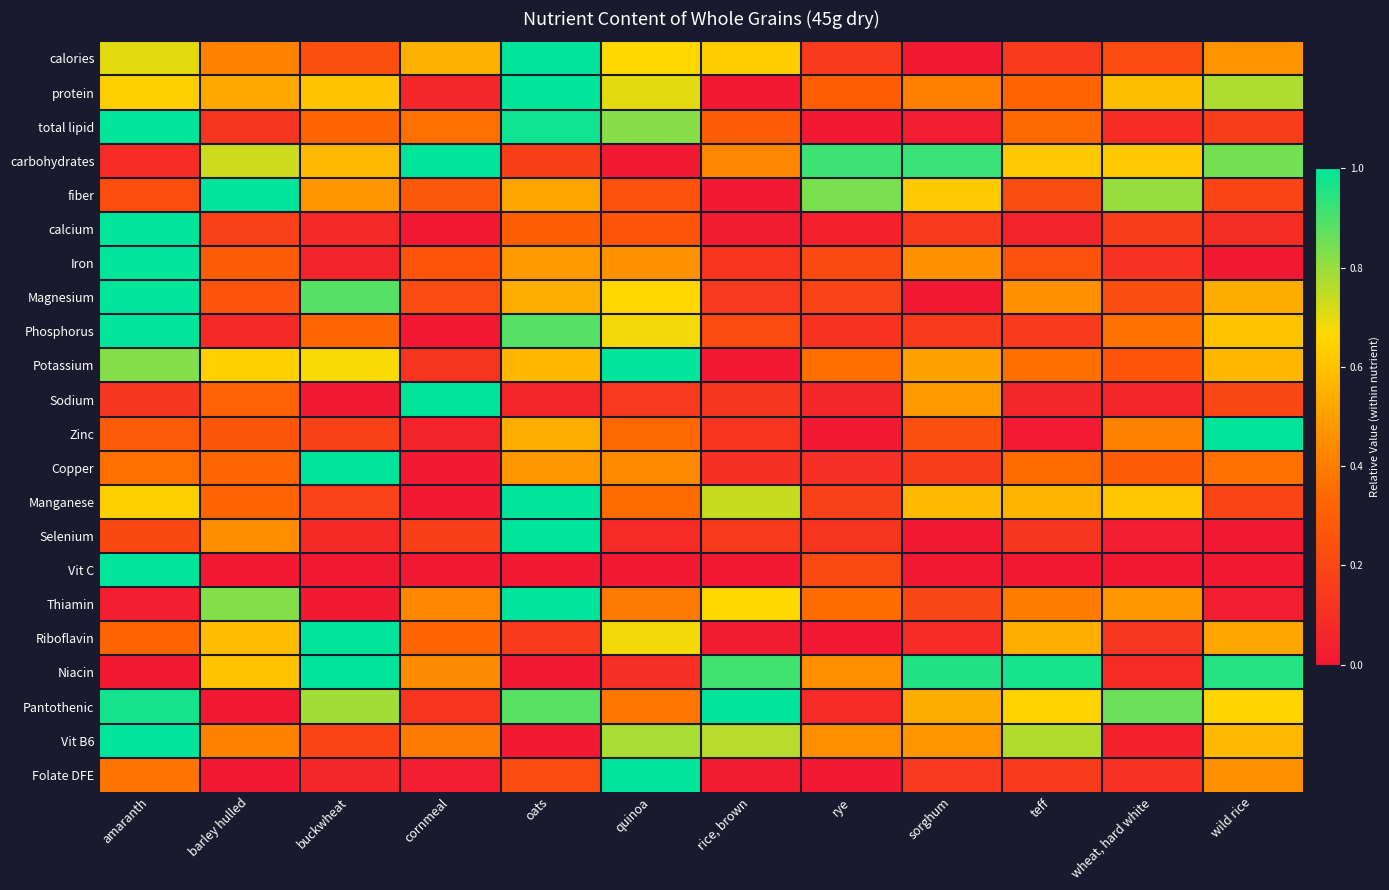

Reading left to right, what are all the values shown in this chart?

calories: amaranth=0.7	barley hulled=0.4	buckwheat=0.2	cornmeal=0.6	oats=1.0	quinoa=0.7	rice, brown=0.6	rye=0.2	sorghum=0.0	teff=0.2	wheat, hard white=0.2	wild rice=0.5
protein: amaranth=0.6	barley hulled=0.5	buckwheat=0.6	cornmeal=0.1	oats=1.0	quinoa=0.7	rice, brown=0.0	rye=0.3	sorghum=0.4	teff=0.3	wheat, hard white=0.6	wild rice=0.8
total lipid: amaranth=1.0	barley hulled=0.1	buckwheat=0.3	cornmeal=0.4	oats=1.0	quinoa=0.8	rice, brown=0.3	rye=0.0	sorghum=0.0	teff=0.3	wheat, hard white=0.1	wild rice=0.2
carbohydrates: amaranth=0.1	barley hulled=0.7	buckwheat=0.6	cornmeal=1.0	oats=0.2	quinoa=0.0	rice, brown=0.4	rye=0.9	sorghum=0.9	teff=0.6	wheat, hard white=0.6	wild rice=0.8
fiber: amaranth=0.2	barley hulled=1.0	buckwheat=0.5	cornmeal=0.3	oats=0.5	quinoa=0.2	rice, brown=0.0	rye=0.8	sorghum=0.6	teff=0.2	wheat, hard white=0.8	wild rice=0.2
calcium: amaranth=1.0	barley hulled=0.2	buckwheat=0.1	cornmeal=0.0	oats=0.3	quinoa=0.3	rice, brown=0.0	rye=0.0	sorghum=0.1	teff=0.0	wheat, hard white=0.2	wild rice=0.1
Iron: amaranth=1.0	barley hulled=0.3	buckwheat=0.0	cornmeal=0.3	oats=0.5	quinoa=0.5	rice, brown=0.1	rye=0.2	sorghum=0.5	teff=0.2	wheat, hard white=0.1	wild rice=0.0
Magnesium: amaranth=1.0	barley hulled=0.3	buckwheat=0.9	cornmeal=0.2	oats=0.5	quinoa=0.7	rice, brown=0.1	rye=0.2	sorghum=0.0	teff=0.5	wheat, hard white=0.2	wild rice=0.5
Phosphorus: amaranth=1.0	barley hulled=0.1	buckwheat=0.3	cornmeal=0.0	oats=0.9	quinoa=0.7	rice, brown=0.2	rye=0.1	sorghum=0.1	teff=0.2	wheat, hard white=0.4	wild rice=0.6
Potassium: amaranth=0.8	barley hulled=0.6	buckwheat=0.7	cornmeal=0.1	oats=0.6	quinoa=1.0	rice, brown=0.0	rye=0.4	sorghum=0.5	teff=0.4	wheat, hard white=0.3	wild rice=0.6
Sodium: amaranth=0.1	barley hulled=0.3	buckwheat=0.0	cornmeal=1.0	oats=0.1	quinoa=0.1	rice, brown=0.1	rye=0.1	sorghum=0.5	teff=0.1	wheat, hard white=0.1	wild rice=0.2
Zinc: amaranth=0.3	barley hulled=0.3	buckwheat=0.2	cornmeal=0.0	oats=0.5	quinoa=0.3	rice, brown=0.1	rye=0.0	sorghum=0.2	teff=0.0	wheat, hard white=0.4	wild rice=1.0
Copper: amaranth=0.4	barley hulled=0.3	buckwheat=1.0	cornmeal=0.0	oats=0.5	quinoa=0.4	rice, brown=0.1	rye=0.1	sorghum=0.2	teff=0.3	wheat, hard white=0.3	wild rice=0.4
Manganese: amaranth=0.6	barley hulled=0.3	buckwheat=0.2	cornmeal=0.0	oats=1.0	quinoa=0.4	rice, brown=0.7	rye=0.2	sorghum=0.6	teff=0.6	wheat, hard white=0.6	wild rice=0.2
Selenium: amaranth=0.2	barley hulled=0.4	buckwheat=0.1	cornmeal=0.2	oats=1.0	quinoa=0.1	rice, brown=0.1	rye=0.1	sorghum=0.0	teff=0.1	wheat, hard white=0.0	wild rice=0.0
Vit C: amaranth=1.0	barley hulled=0.0	buckwheat=0.0	cornmeal=0.0	oats=0.0	quinoa=0.0	rice, brown=0.0	rye=0.2	sorghum=0.0	teff=0.0	wheat, hard white=0.0	wild rice=0.0
Thiamin: amaranth=0.0	barley hulled=0.8	buckwheat=0.0	cornmeal=0.4	oats=1.0	quinoa=0.4	rice, brown=0.7	rye=0.4	sorghum=0.2	teff=0.4	wheat, hard white=0.5	wild rice=0.0
Riboflavin: amaranth=0.3	barley hulled=0.6	buckwheat=1.0	cornmeal=0.3	oats=0.2	quinoa=0.7	rice, brown=0.0	rye=0.0	sorghum=0.1	teff=0.5	wheat, hard white=0.1	wild rice=0.5
Niacin: amaranth=0.0	barley hulled=0.6	buckwheat=1.0	cornmeal=0.4	oats=0.0	quinoa=0.1	rice, brown=0.9	rye=0.5	sorghum=1.0	teff=1.0	wheat, hard white=0.1	wild rice=1.0
Pantothenic: amaranth=1.0	barley hulled=0.0	buckwheat=0.8	cornmeal=0.1	oats=0.9	quinoa=0.4	rice, brown=1.0	rye=0.1	sorghum=0.5	teff=0.6	wheat, hard white=0.9	wild rice=0.7
Vit B6: amaranth=1.0	barley hulled=0.4	buckwheat=0.2	cornmeal=0.4	oats=0.0	quinoa=0.8	rice, brown=0.8	rye=0.5	sorghum=0.5	teff=0.8	wheat, hard white=0.0	wild rice=0.6
Folate DFE: amaranth=0.4	barley hulled=0.0	buckwheat=0.1	cornmeal=0.0	oats=0.2	quinoa=1.0	rice, brown=0.0	rye=0.0	sorghum=0.1	teff=0.2	wheat, hard white=0.1	wild rice=0.5